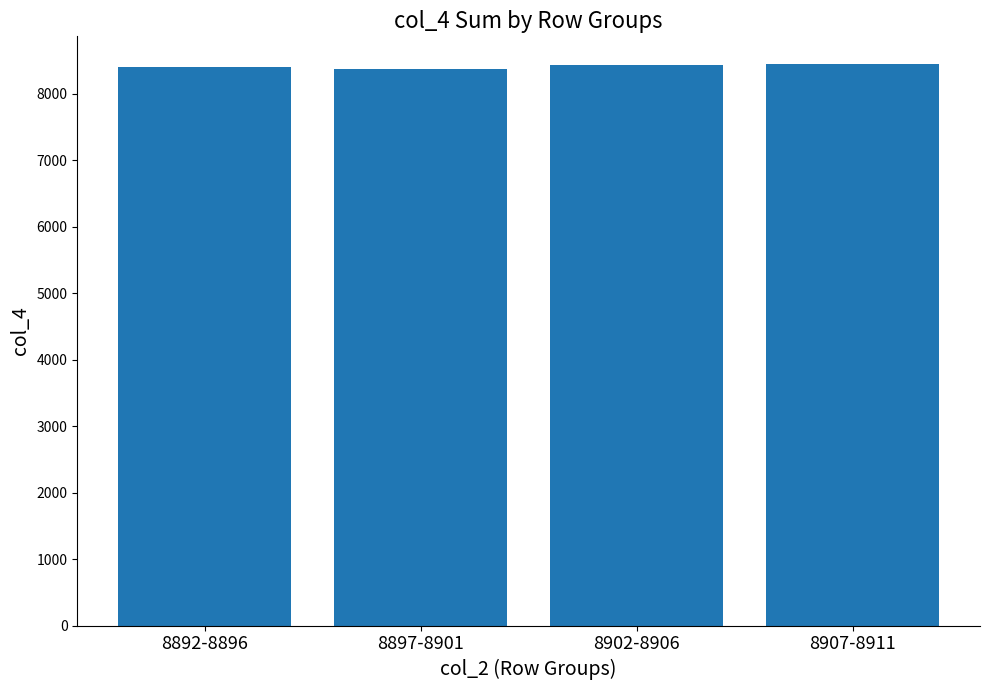

What is the greatest value displayed?

8440